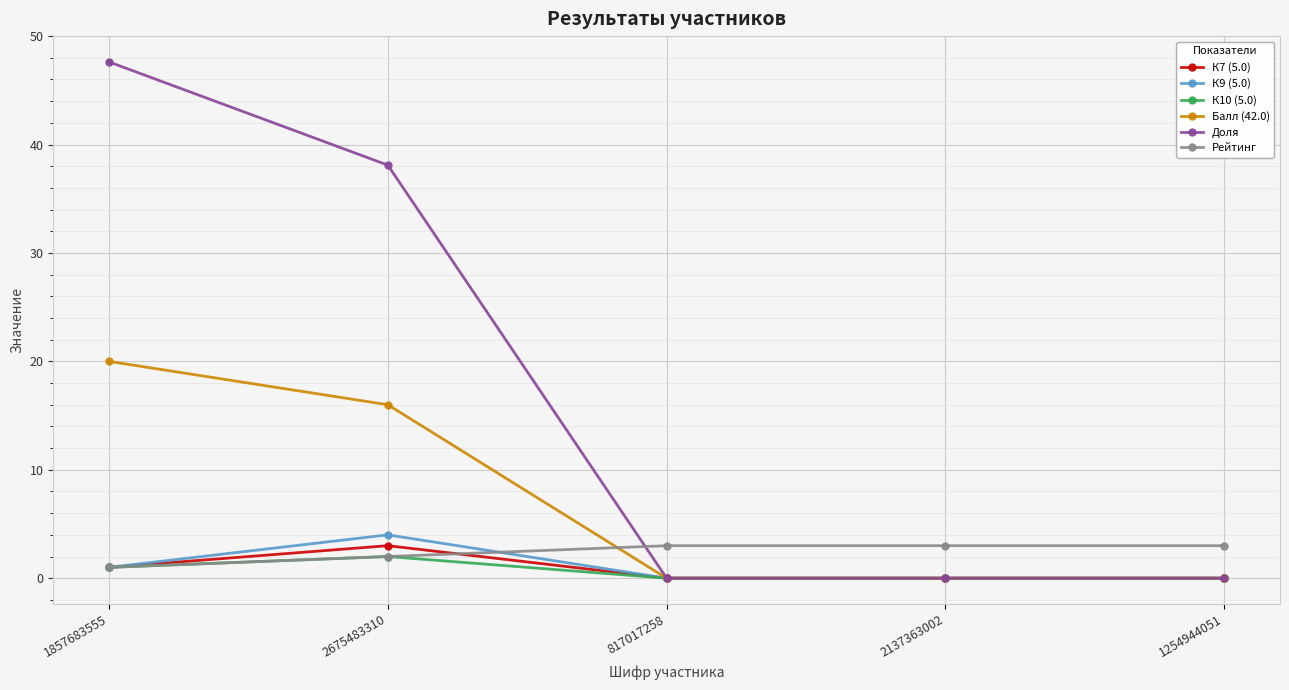

Which series has the widest spread of values?

Доля